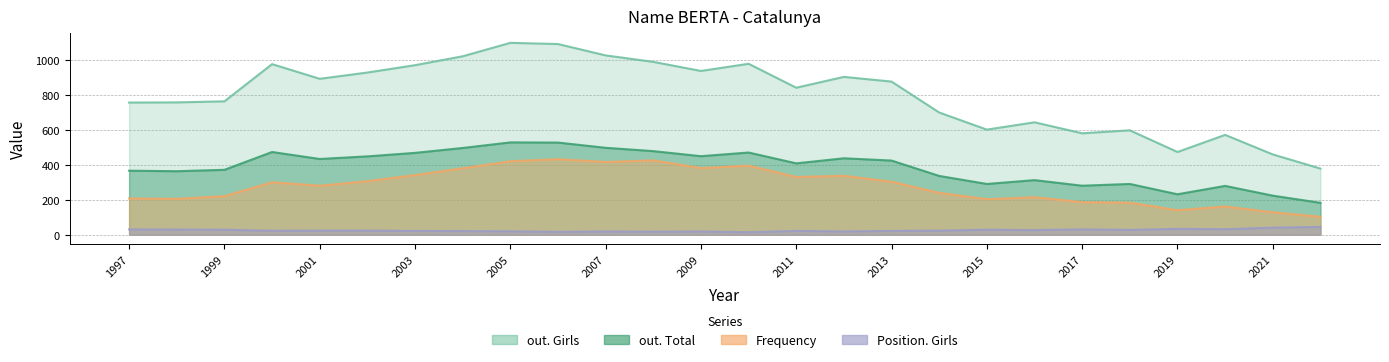

At how many categories does at least one series exceed 810?

14